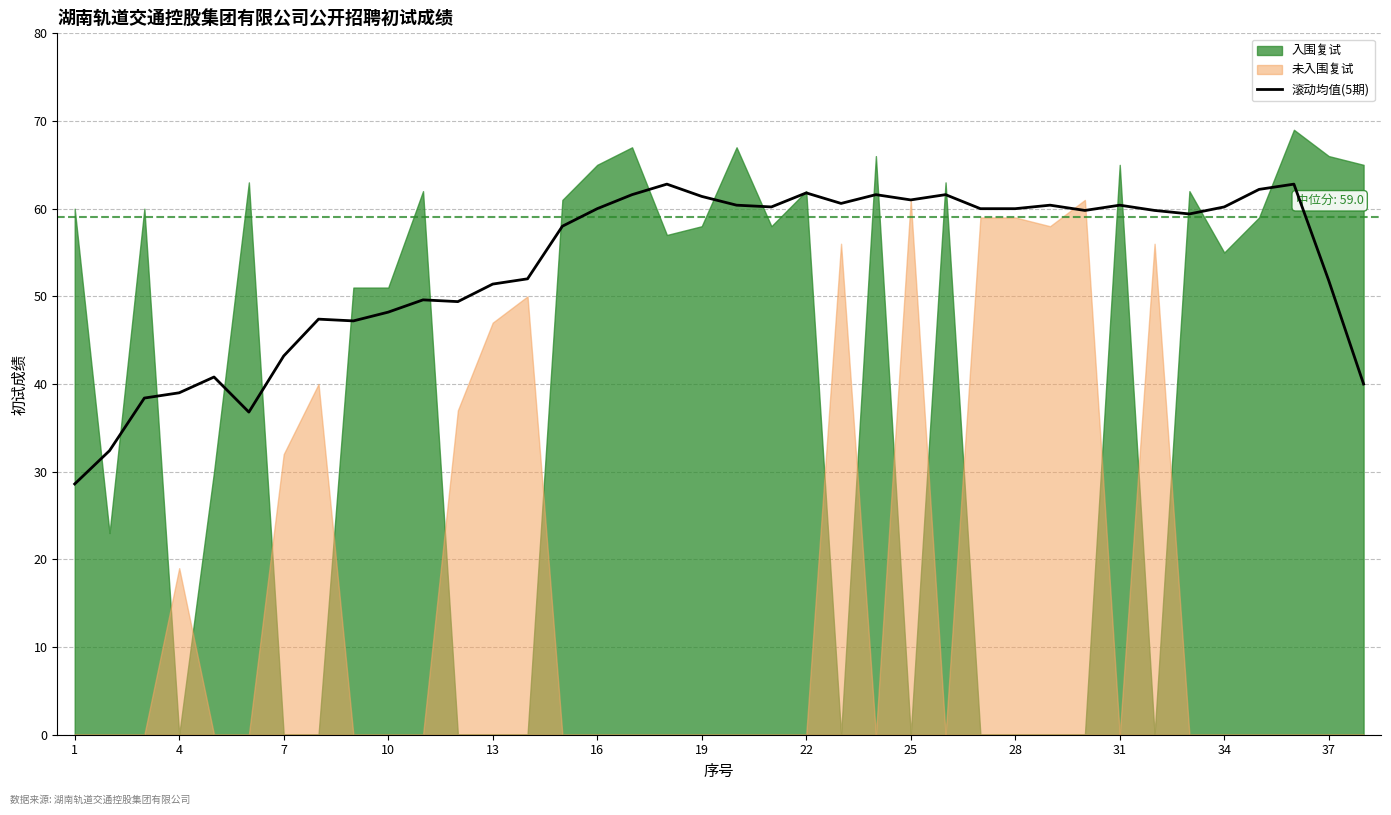

The value of 滚动均值(5期) at 34 is 86.1. True or false?

False